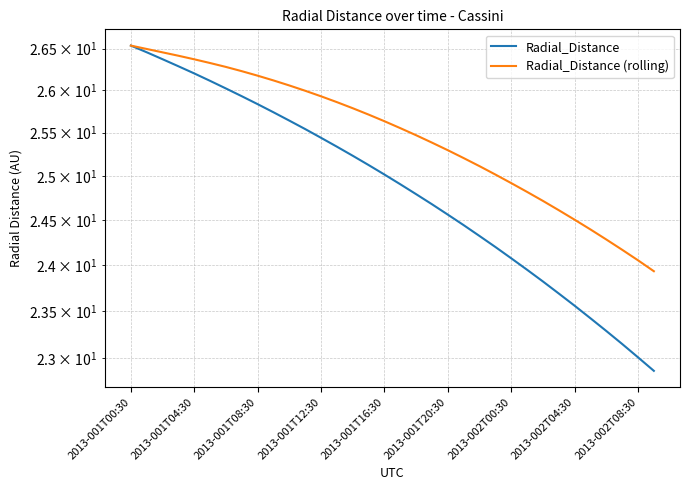

At which label does Radial_Distance (rolling) first exceed 25?

2013-001T00:30